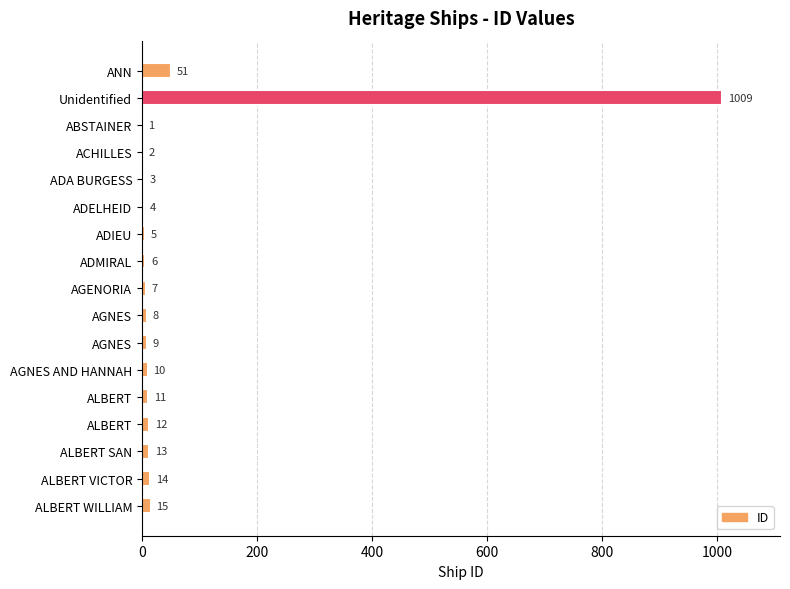

Count the number of categories in the chart.

17